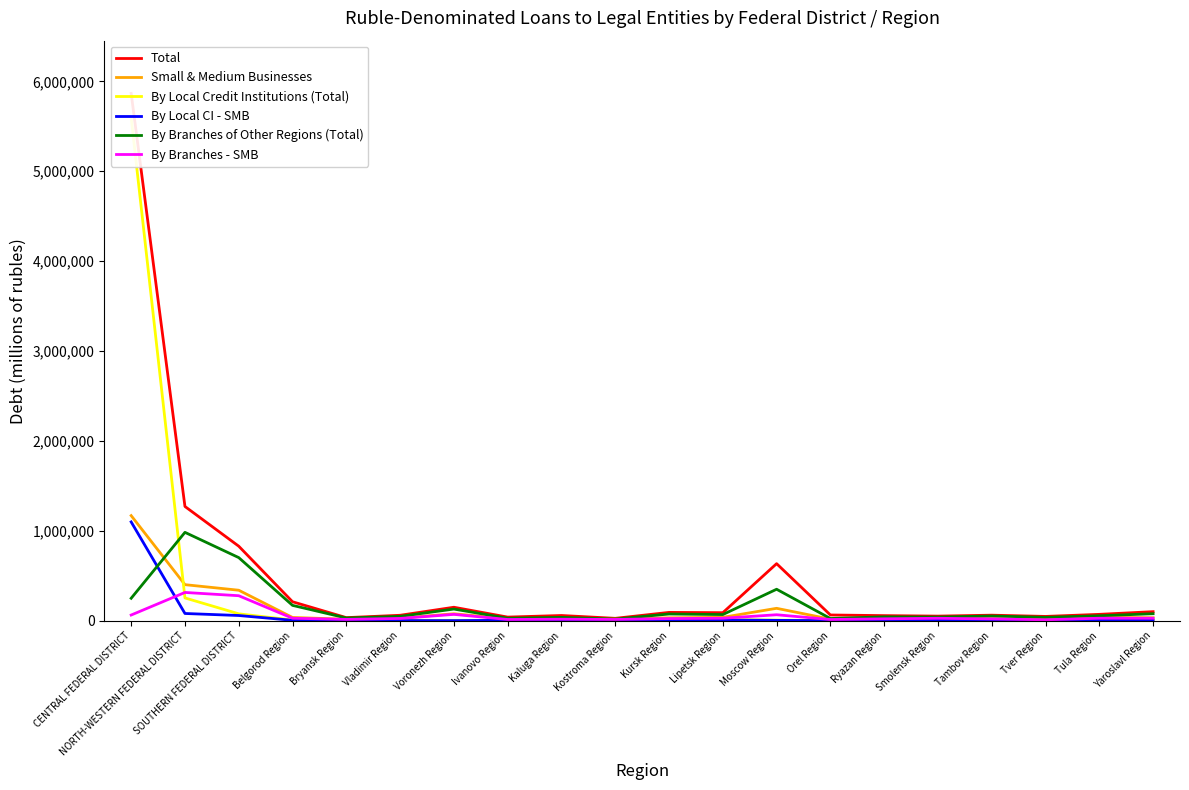

What is the spread (max minus min) of values at Lipetsk Region?

81081